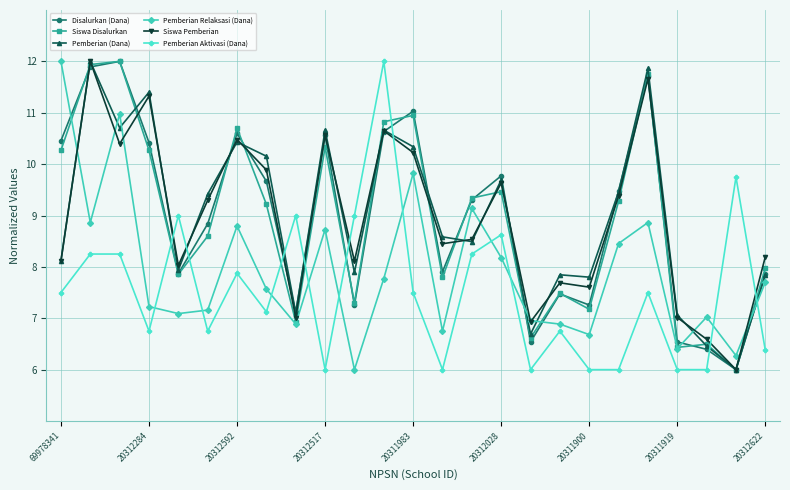

What is the value of the Pemberian Relaksasi (Dana) point at the 12th from the left?

7.8